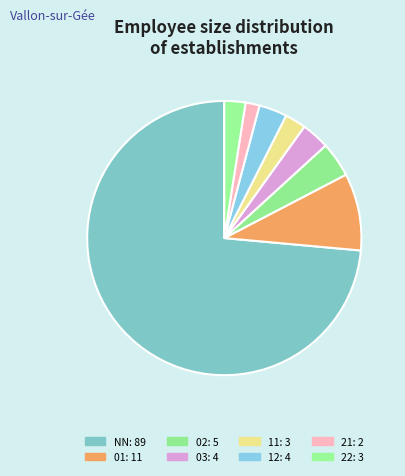

What is the smallest slice in the pie chart?

21